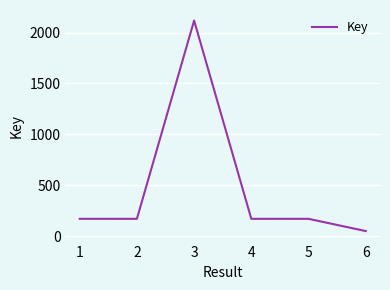

List the labels in order of value, smallest first.

6, 4, 5, 2, 1, 3